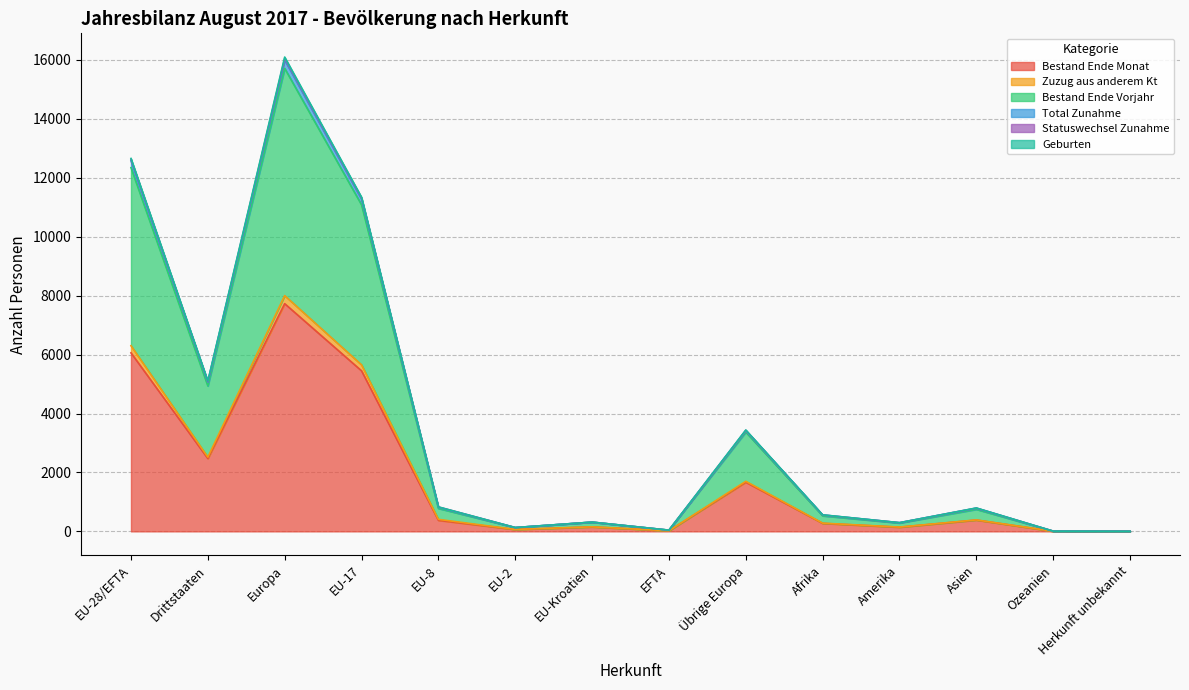

What is the label of the 4th point from the left?

EU-17